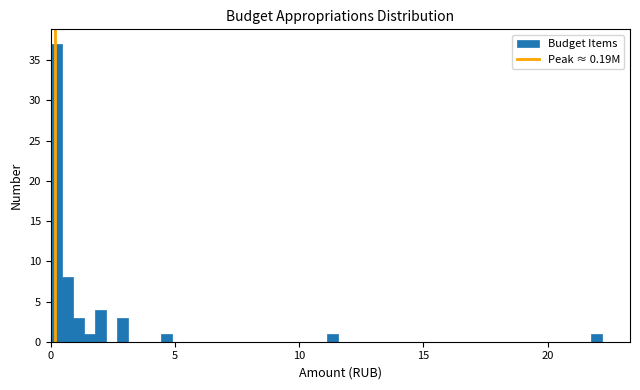

Read against the x-axis, roughly where is the centre of the tallest bar?

0.0